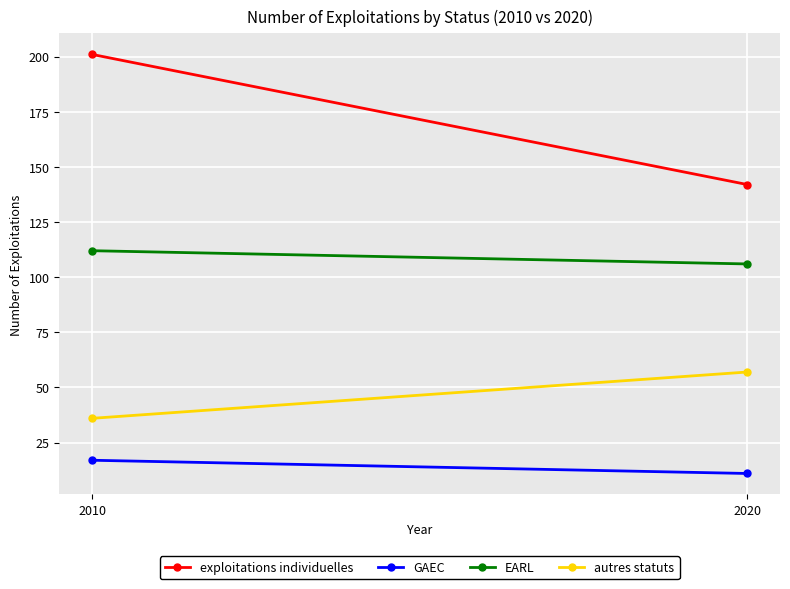

Where is EARL nearest to the value 109?

2010